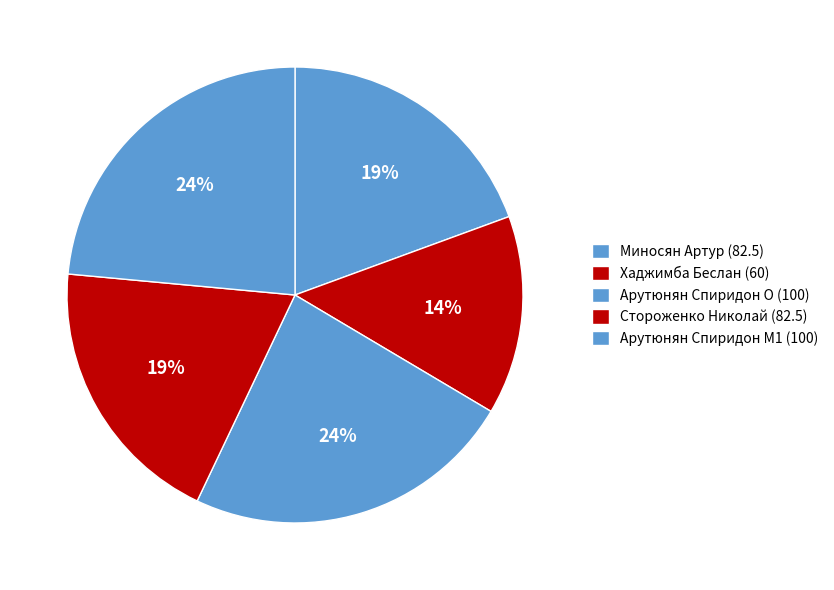

Count the number of slices in the pie.

5